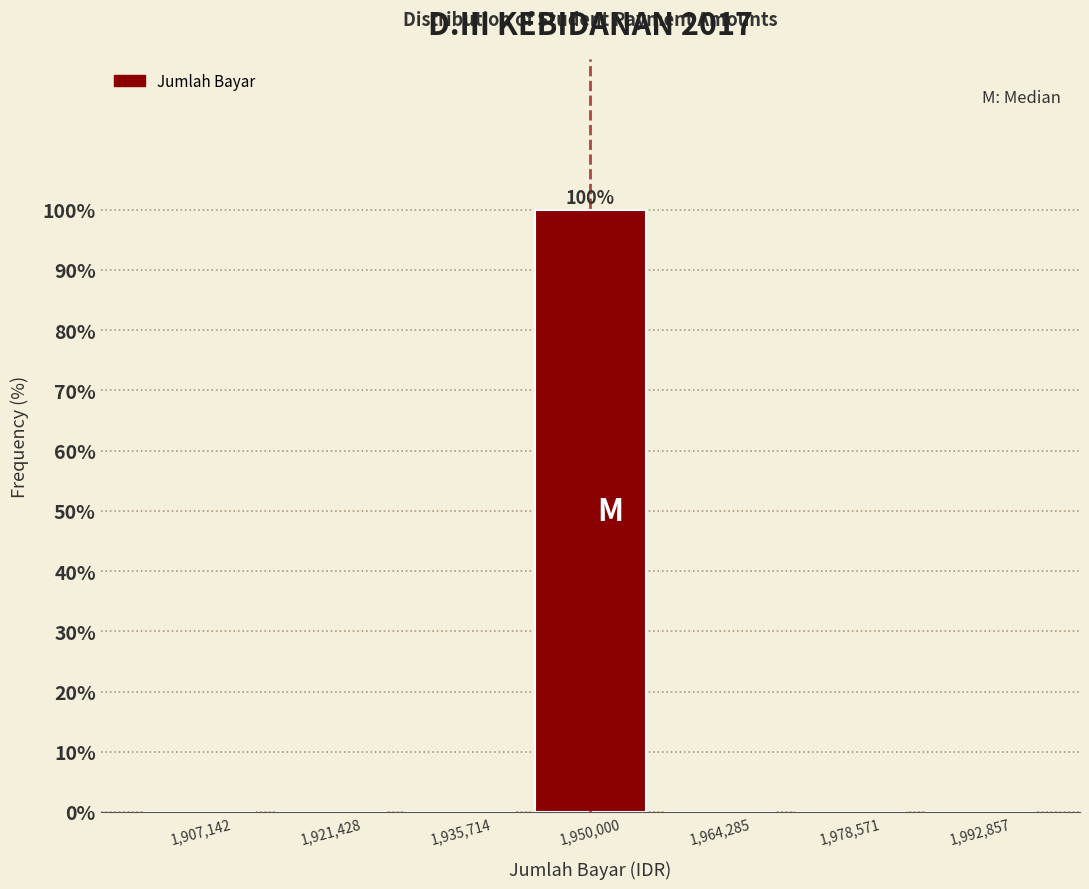

Over which range of the x-axis is the bar tallest?

1942000 to 1958000